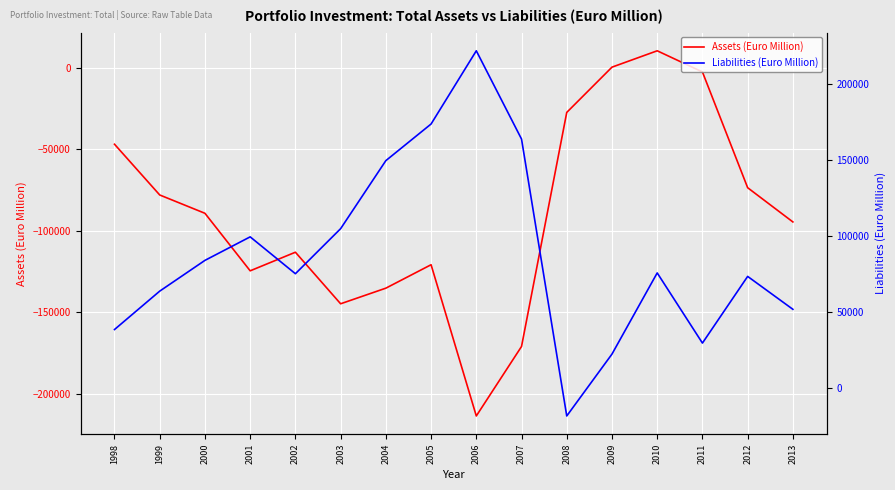

Reading left to right, what are all the values shown in this chart?

Assets: 1998=-46921	1999=-78019	2000=-89246	2001=-124488	2002=-113094	2003=-144682	2004=-135116	2005=-120759	2006=-213418	2007=-170847	2008=-27429	2009=298	2010=10322	2011=-2644	2012=-73573	2013=-94543
Liabilities: 1998=38455	1999=63677	2000=83888	2001=99328	2002=75114	2003=104705	2004=149403	2005=173459	2006=221553	2007=163564	2008=-18322	2009=22328	2010=75643	2011=29553	2012=73352	2013=51734